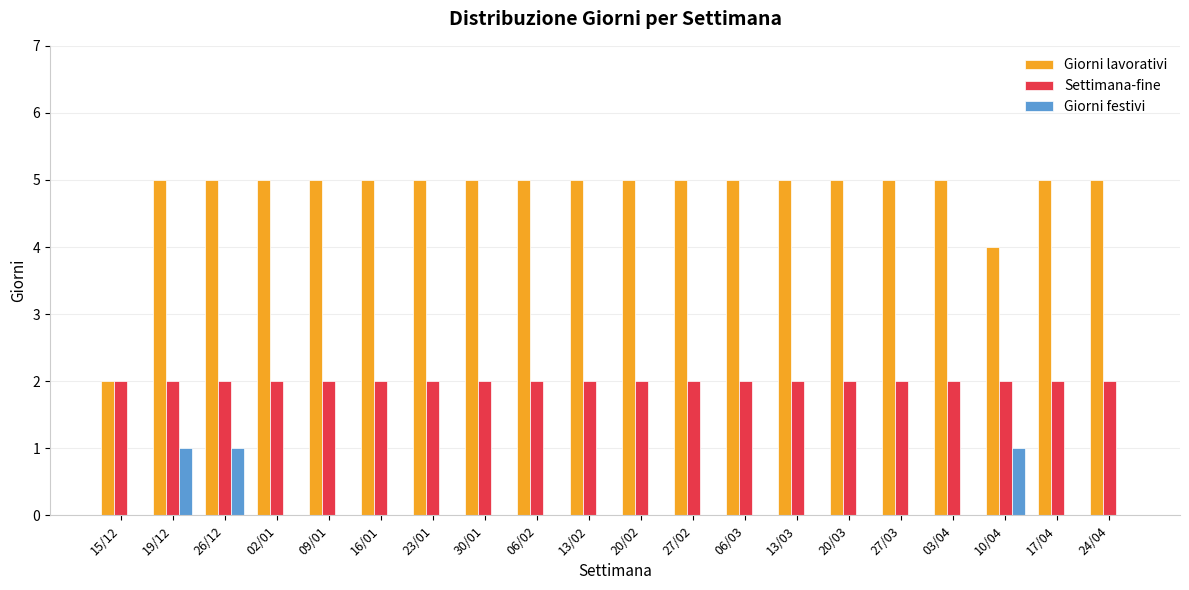

True or false: Giorni lavorativi has a value of 8 at 09/01.

False